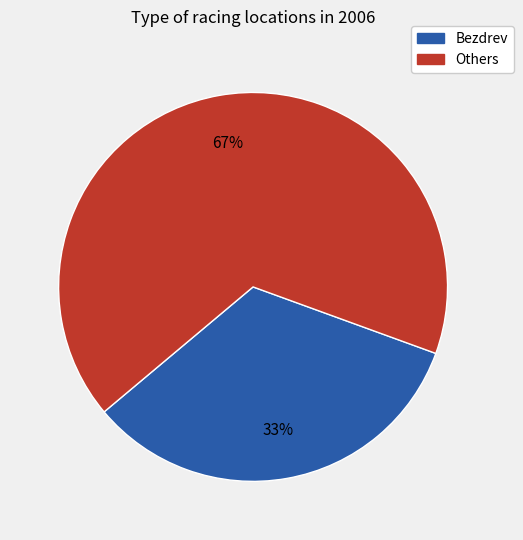

How many segments does this pie chart have?

2